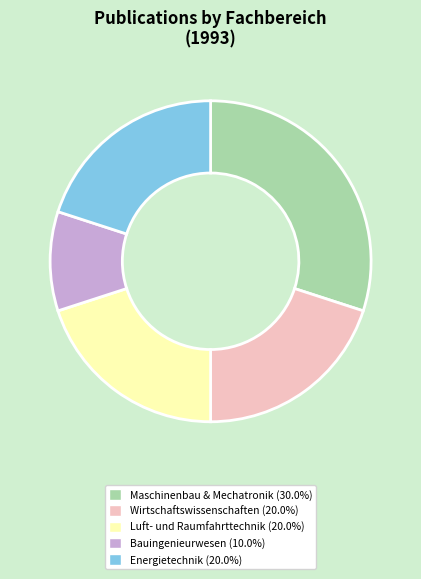

Is there a majority slice in this chart?

No